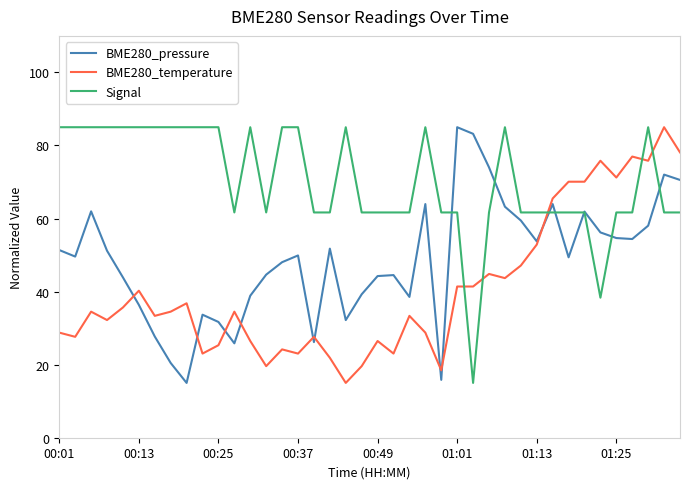

What is the sum of all BME280_pressure values?

1946.5